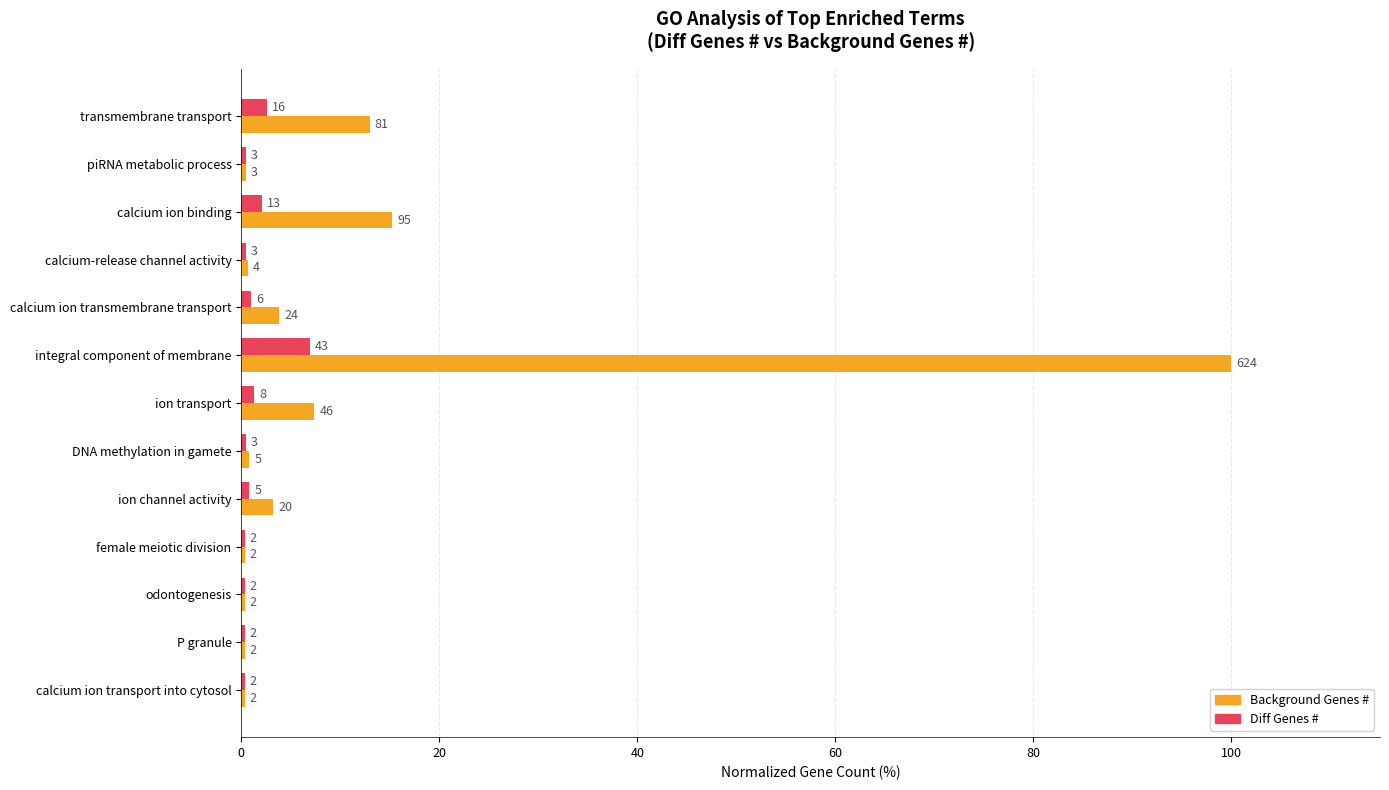

What are all the series names shown in the legend?

Background Genes #, Diff Genes #